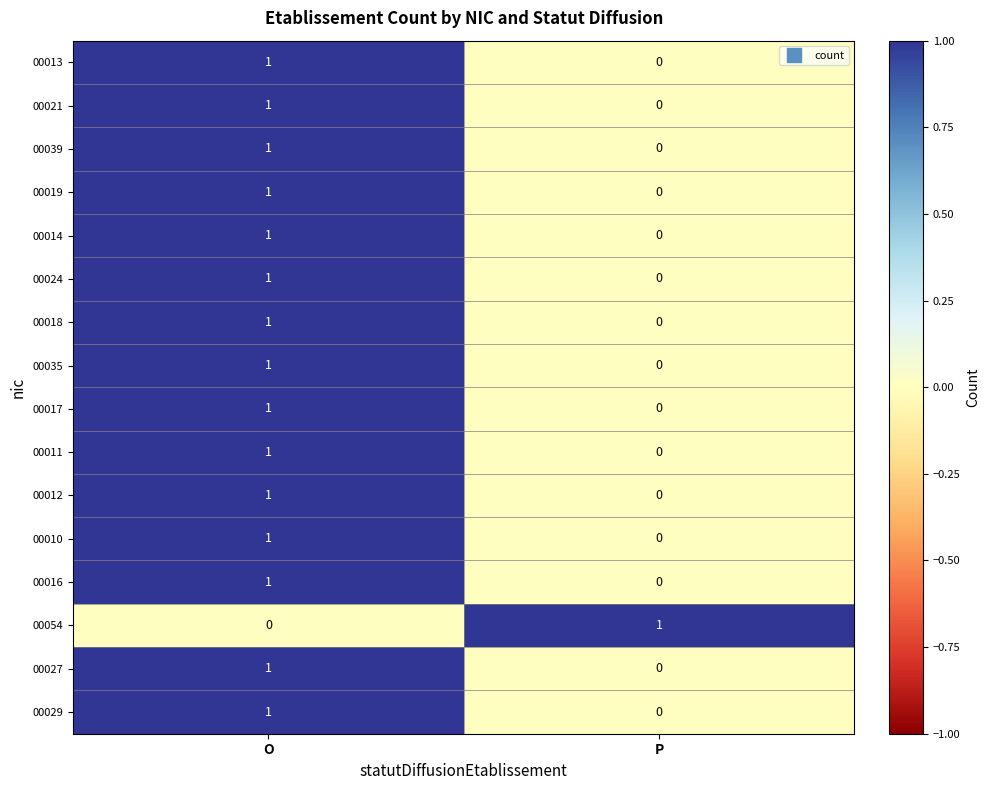

How many values in the 00035 series are below 1?

1